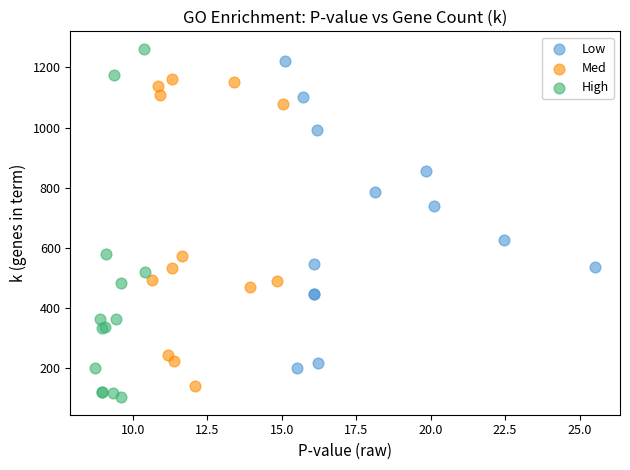

Which series contains the highest Y value?

High